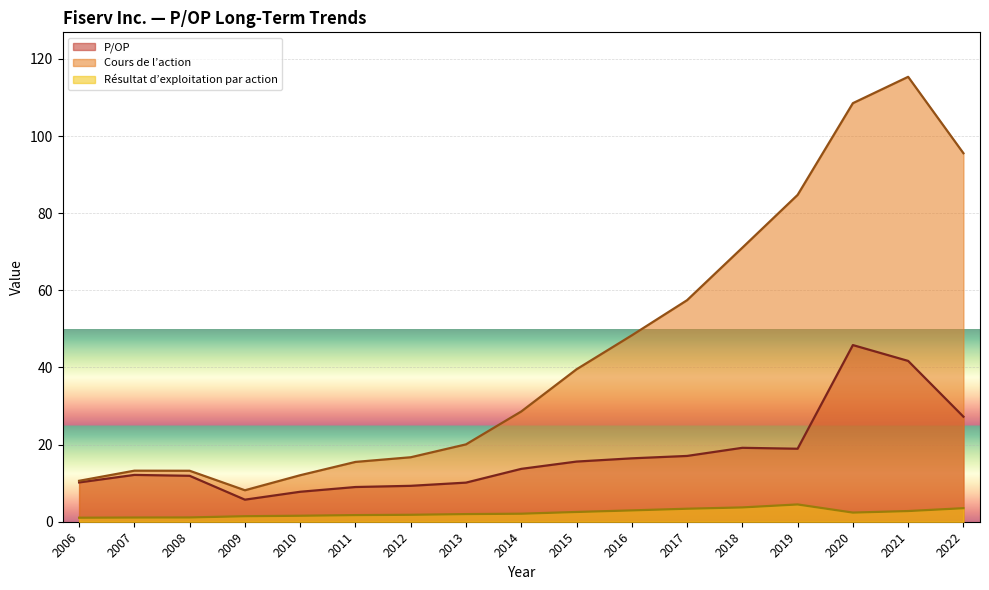

Reading left to right, extract all data points from this chart.

P/OP: 10.2	12.1	11.9	5.7	7.8	9.0	9.3	10.1	13.7	15.6	16.4	17.1	19.2	18.9	45.8	41.7	27.2
Cours de l’action: 10.6	13.2	13.2	8.2	12.1	15.5	16.7	20.1	28.6	39.5	48.3	57.5	71.1	84.8	108.5	115.4	95.6
Résultat d’exploitation par action: 1.0	1.1	1.1	1.4	1.6	1.7	1.8	2.0	2.1	2.5	2.9	3.4	3.7	4.5	2.4	2.8	3.5